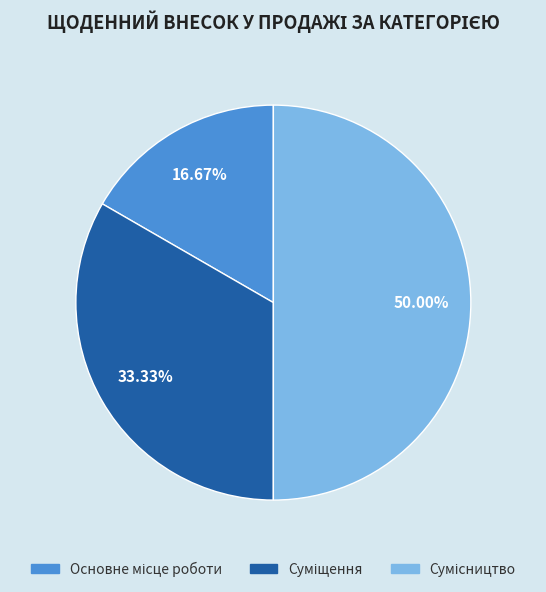

How many slices are in this pie chart?

3